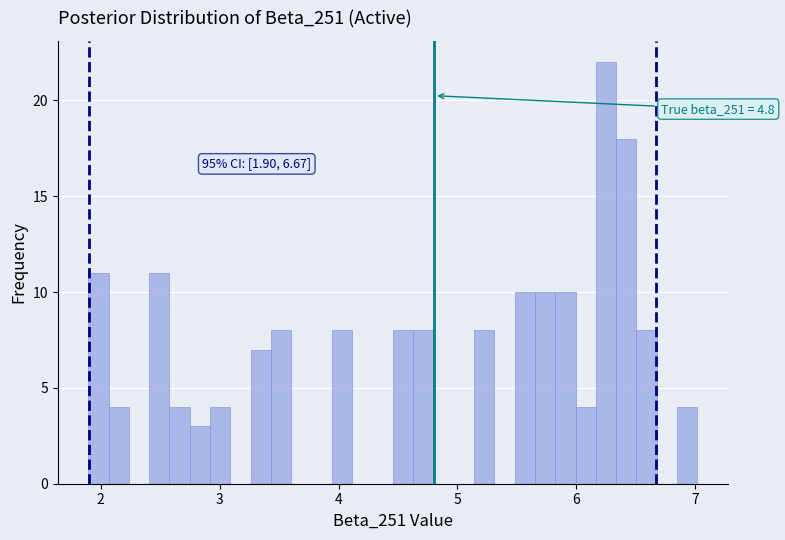

Read against the x-axis, roughly where is the centre of the tallest bar?

6.2